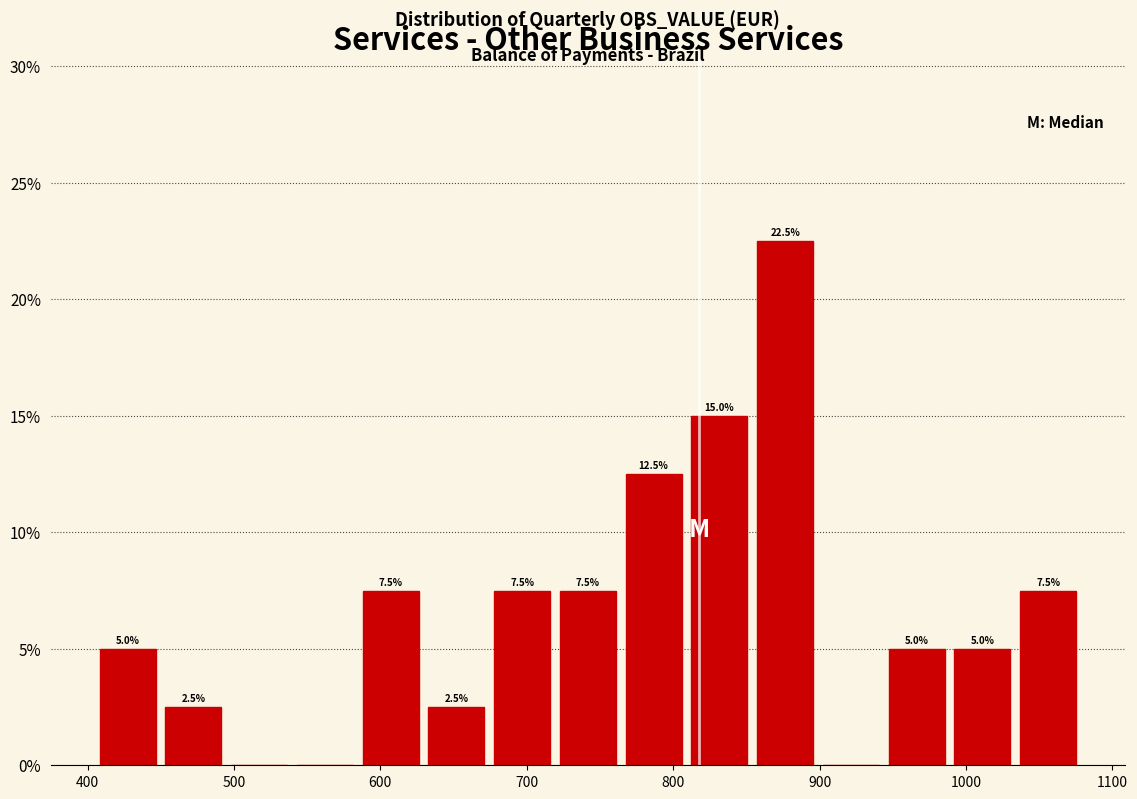

Over which range of the x-axis is the bar tallest?

850 to 900